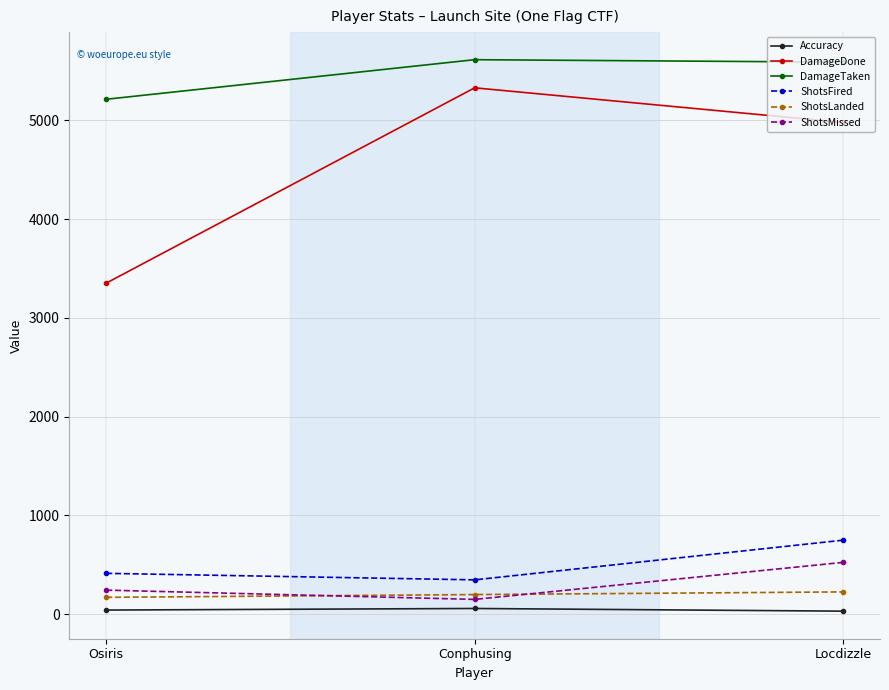

What is the difference between the maximum and minimum values in the DamageDone series?

1979.0